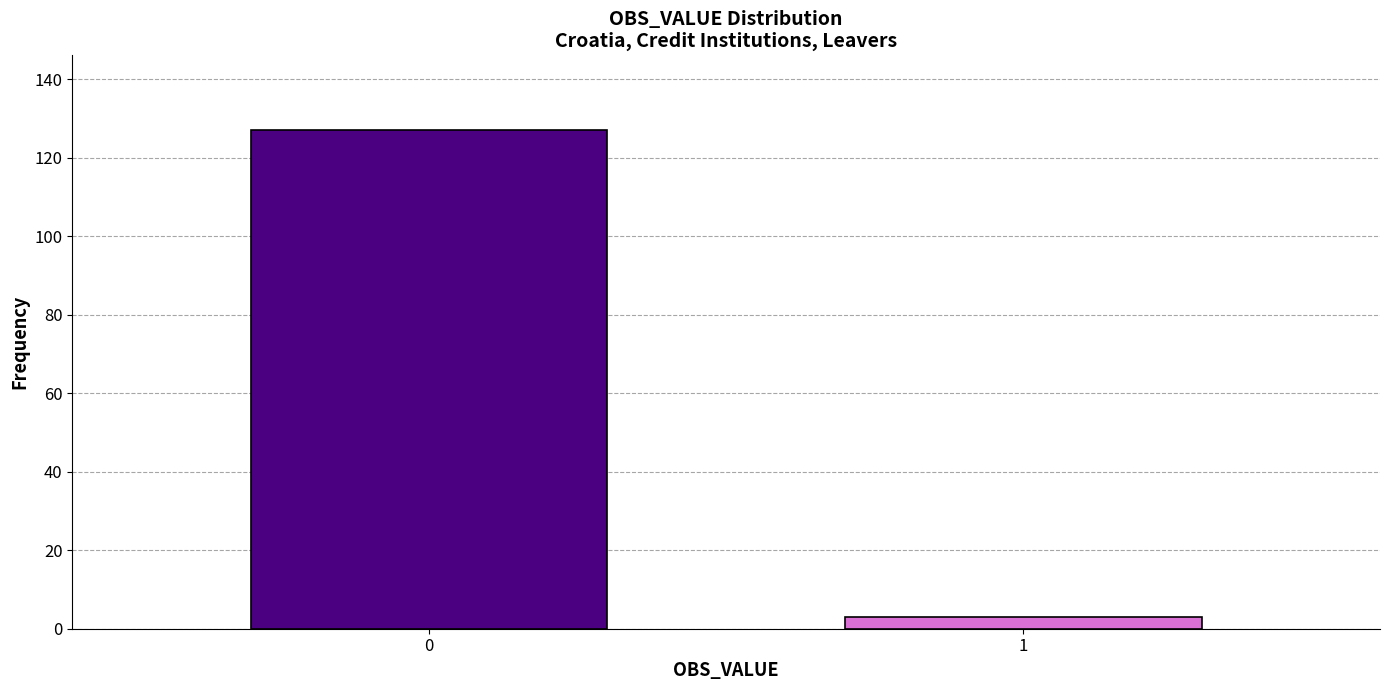

Reading right to left, list all the values displayed in this chart.

1=3	0=127